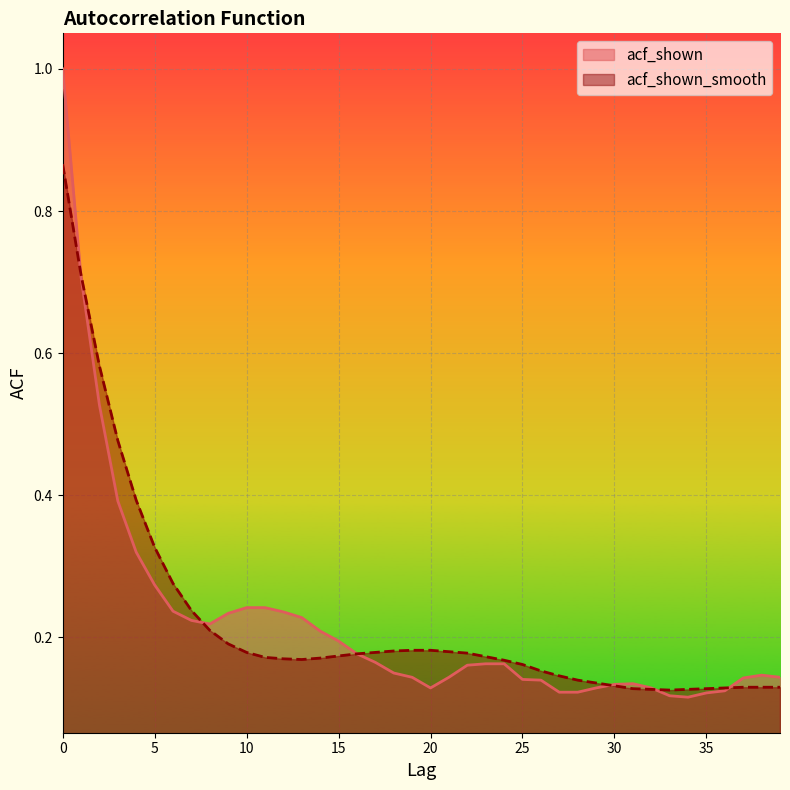

What is the difference between the second highest and minimum values in the acf_shown_smooth series?

0.6